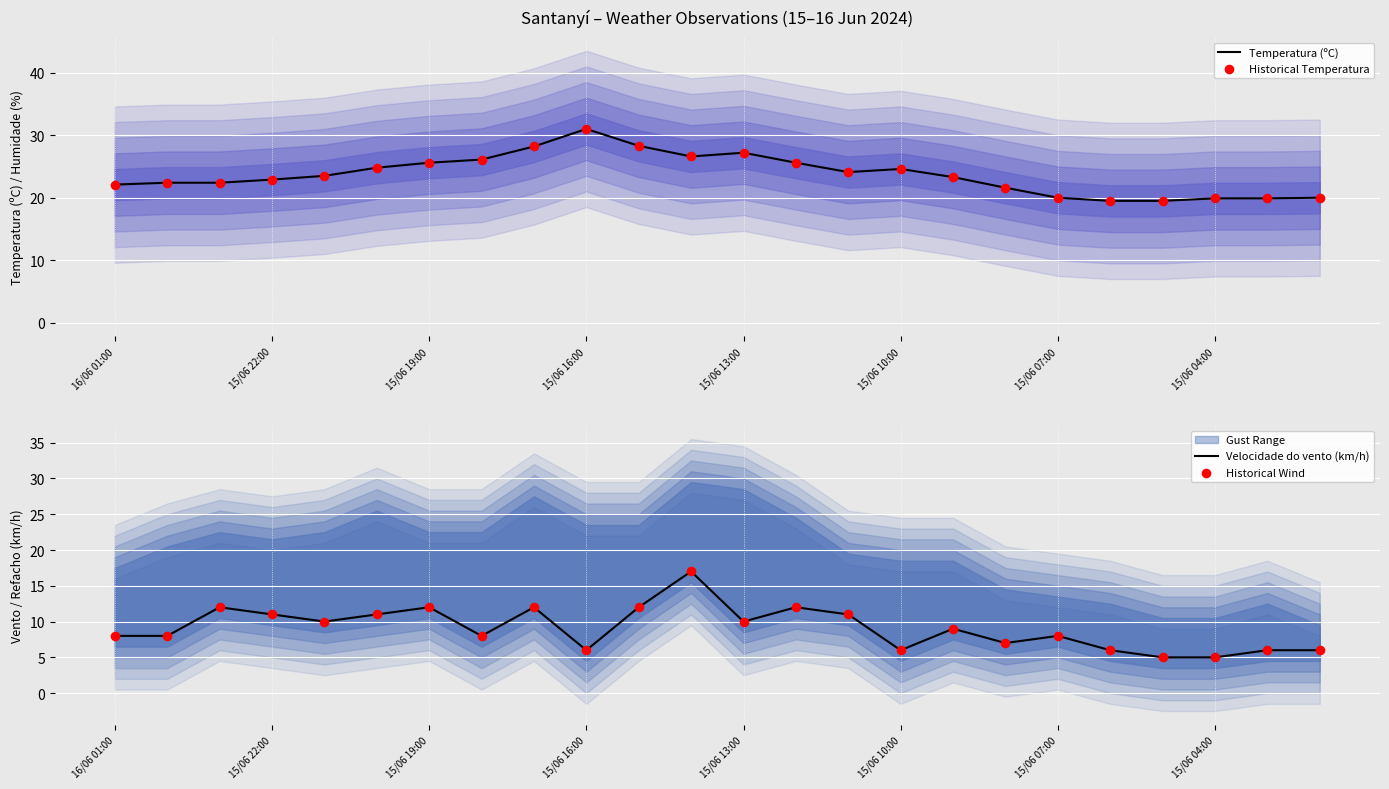

Which series reaches the maximum Y coordinate?

Temperatura (ºC)